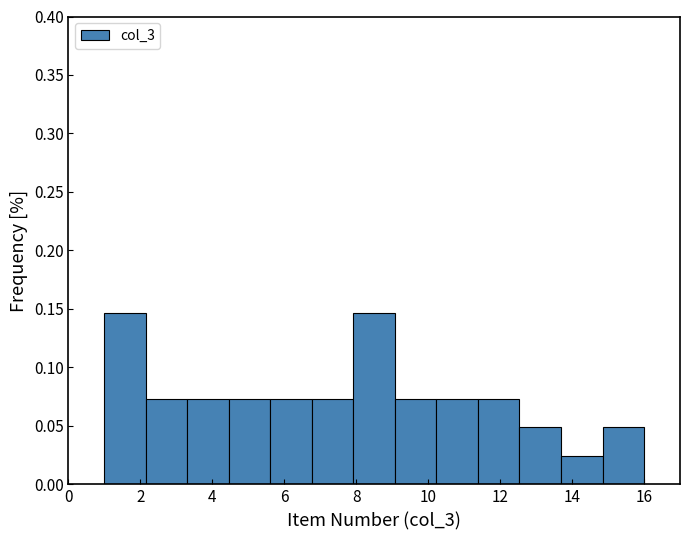

What is the height of the bar covering 3.4 to 4.4 on the x-axis? Neither the bar edges nor the heights are printed on the chart, so give them approximately, as read against the axes.

0.075